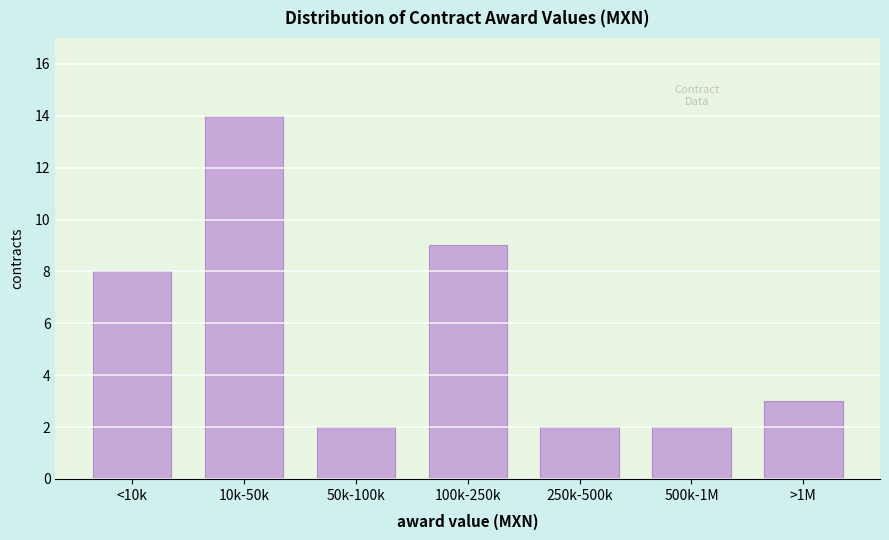

Reading left to right, list all the values displayed in this chart.

<10k=8	10k-50k=14	50k-100k=2	100k-250k=9	250k-500k=2	500k-1M=2	>1M=3